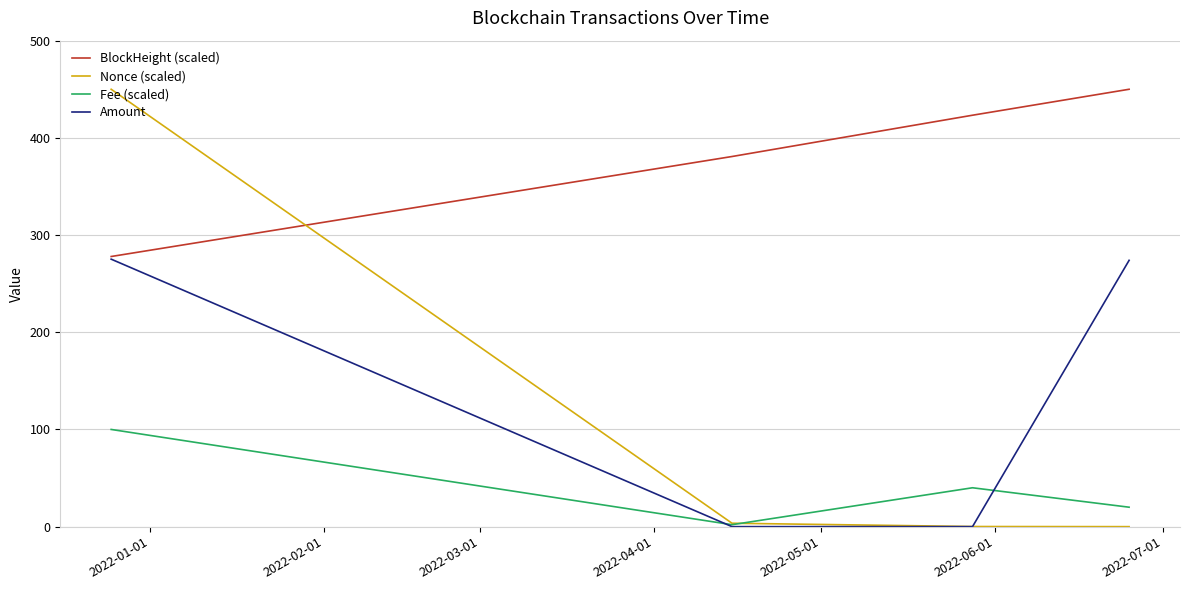

True or false: Fee (scaled) and BlockHeight (scaled) cross at least once.

False